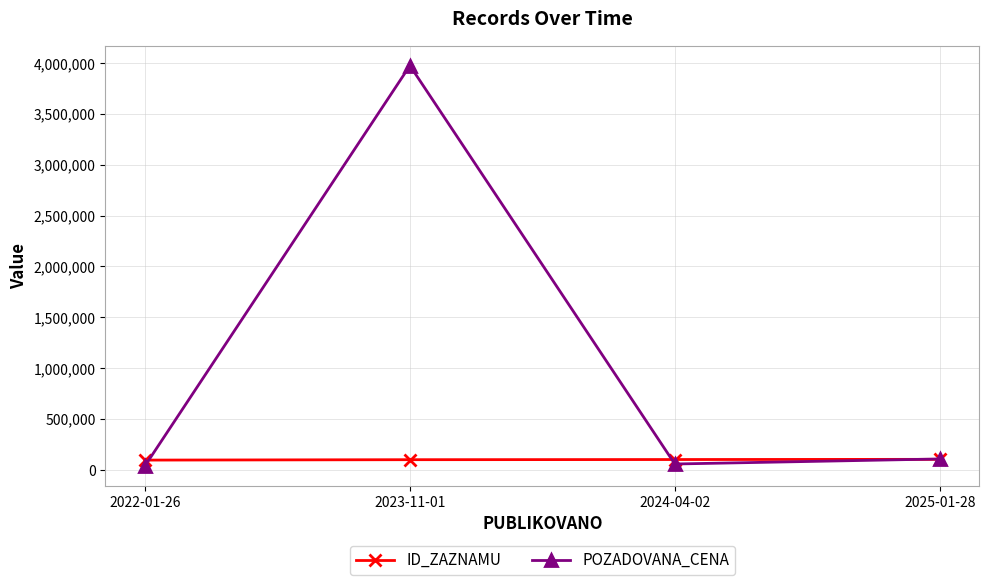

Which series has the widest spread of values?

POZADOVANA_CENA